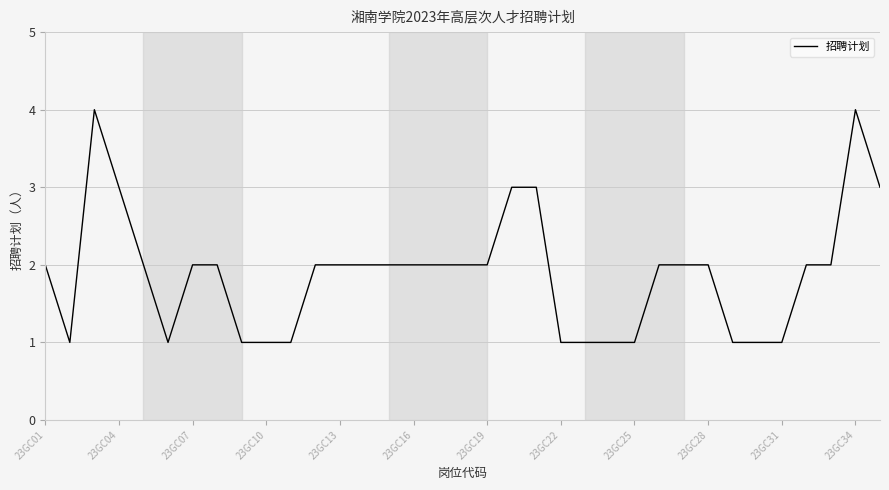

Does the chart have visible grid lines?

Yes